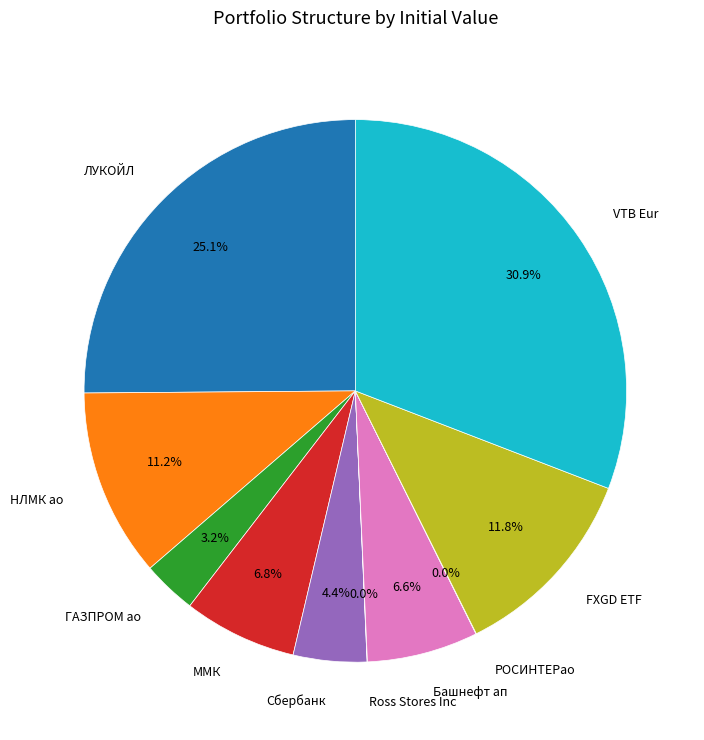

To the nearest percent, what is the average slice percentage?

10%